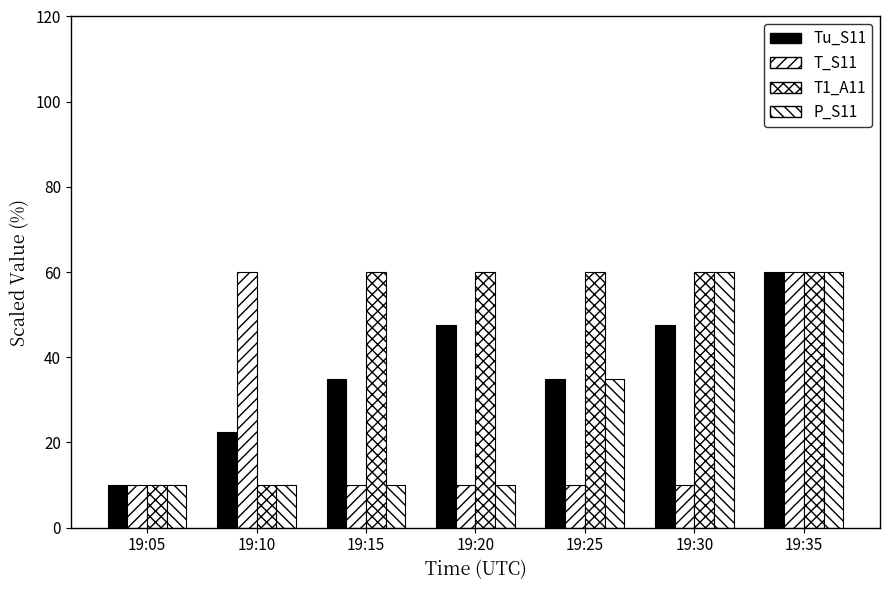

How many distinct data groups are displayed?

4